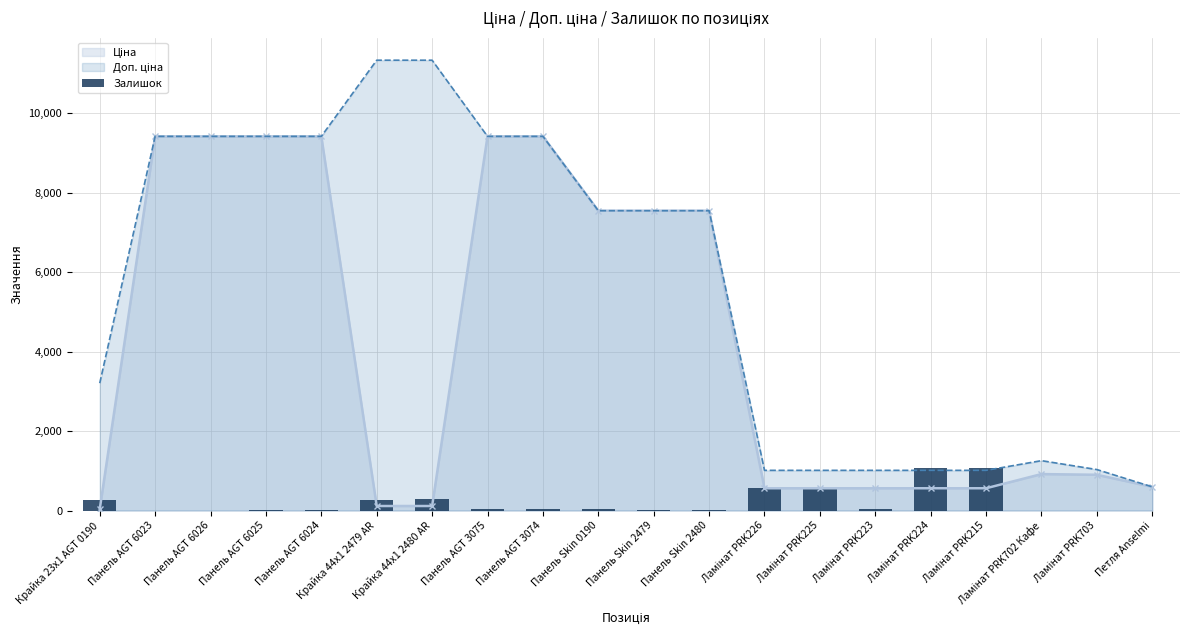

The chart shows a value of 481 at Ламінат PRK702 Кафе. True or false?

False